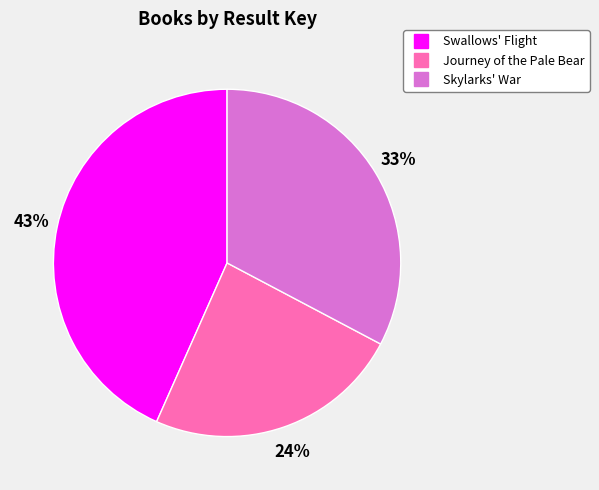

Count the number of slices in the pie.

3